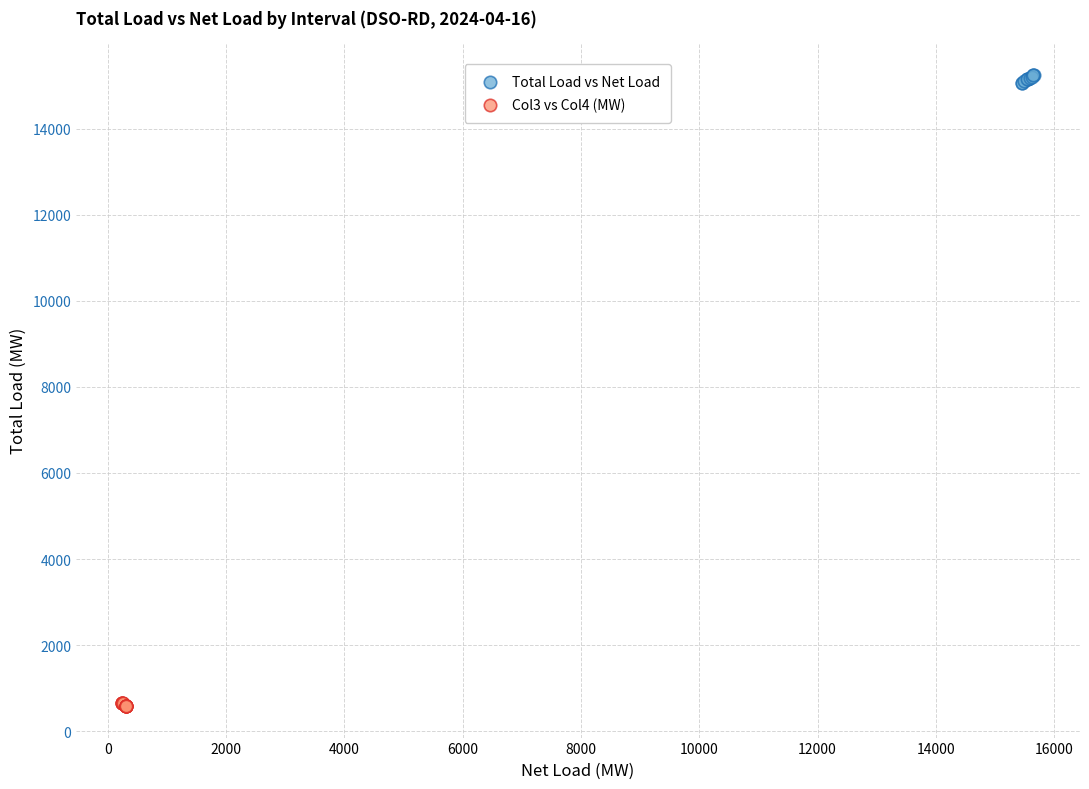

Which series contains the lowest Y value?

Col3 vs Col4 (MW)